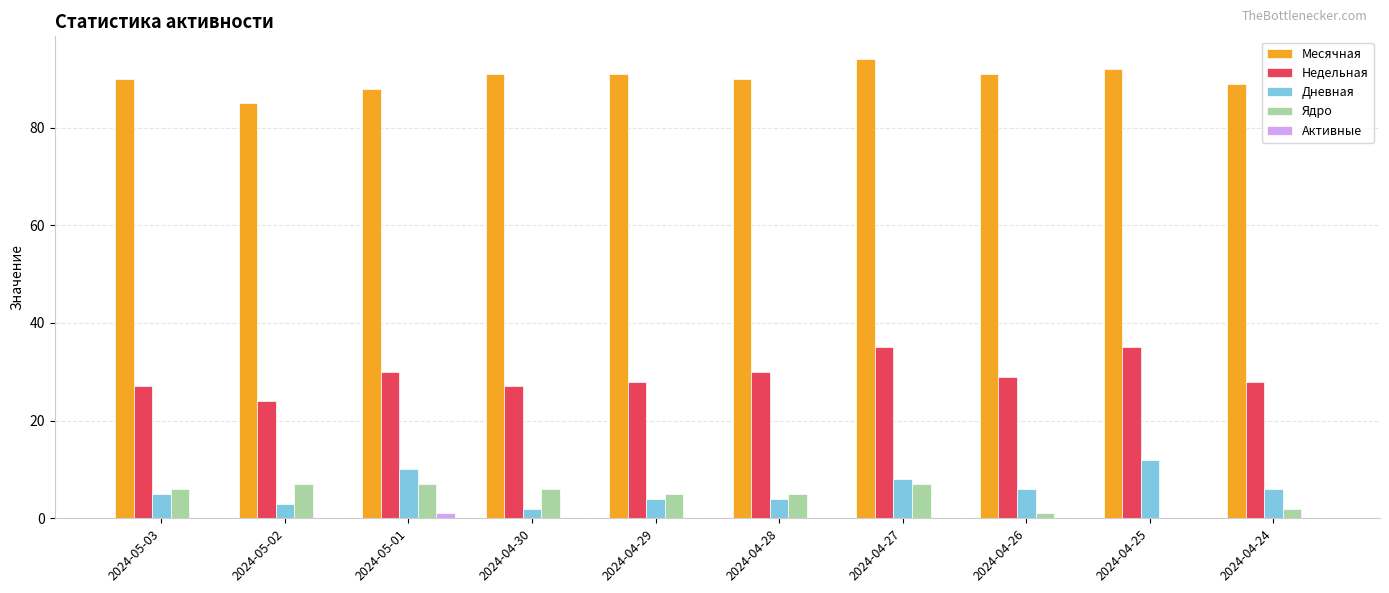

Reading right to left, list all the values displayed in this chart.

Месячная: 89	92	91	94	90	91	91	88	85	90
Недельная: 28	35	29	35	30	28	27	30	24	27
Дневная: 6	12	6	8	4	4	2	10	3	5
Ядро: 2	0	1	7	5	5	6	7	7	6
Активные: 0	0	0	0	0	0	0	1	0	0